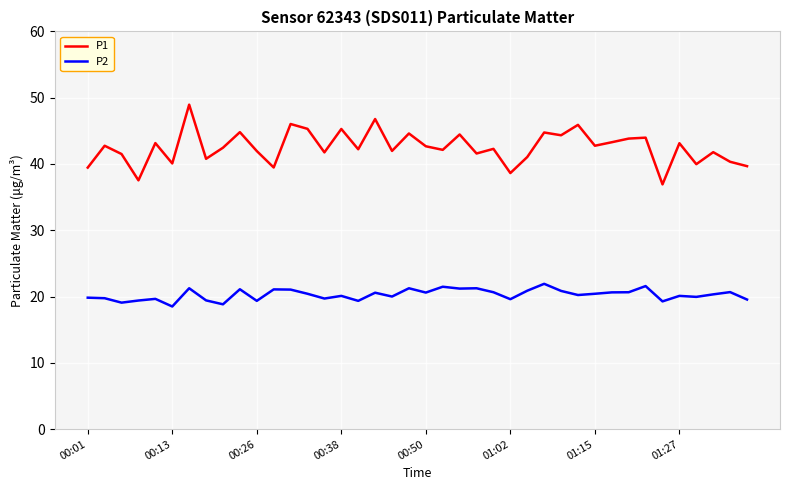

What is the greatest value displayed?

49.0